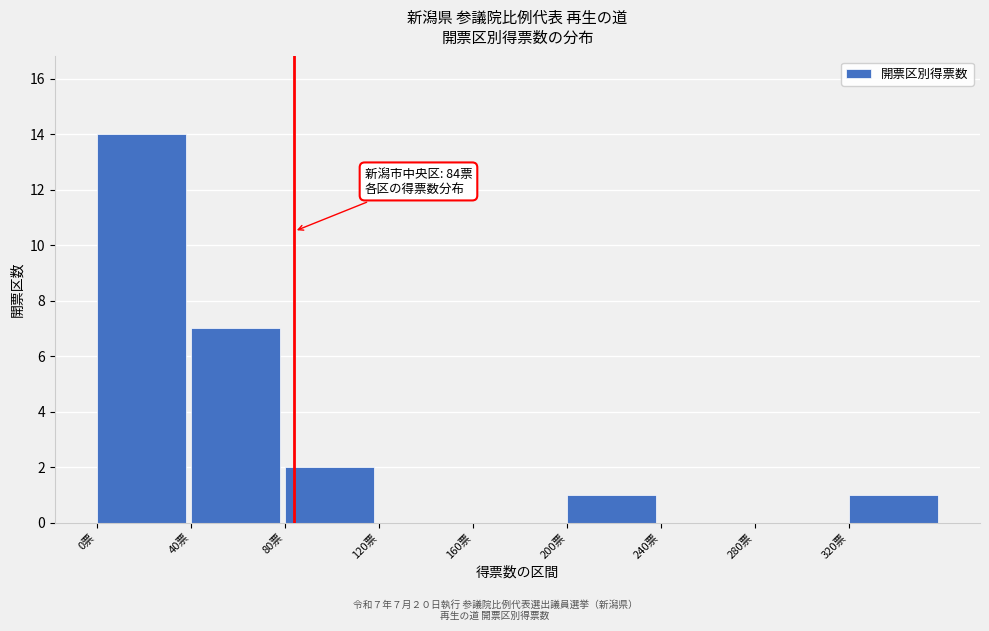

Which range on the x-axis has the tallest bar?

0 to 40